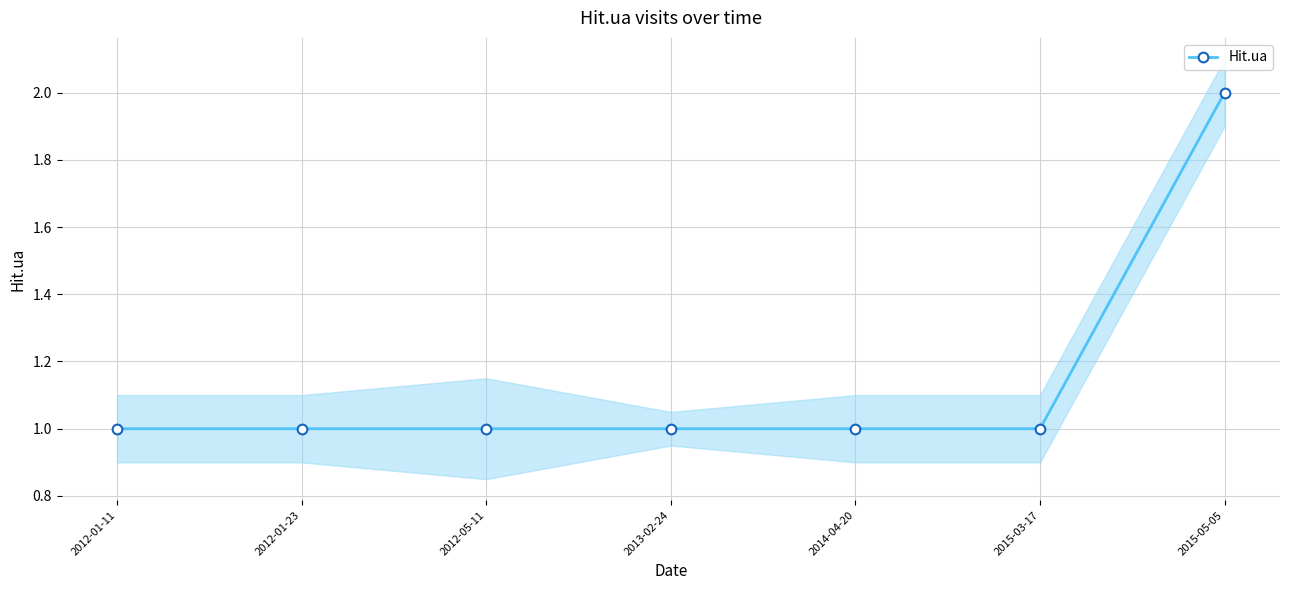

What position from the left is 2013-02-24?

4